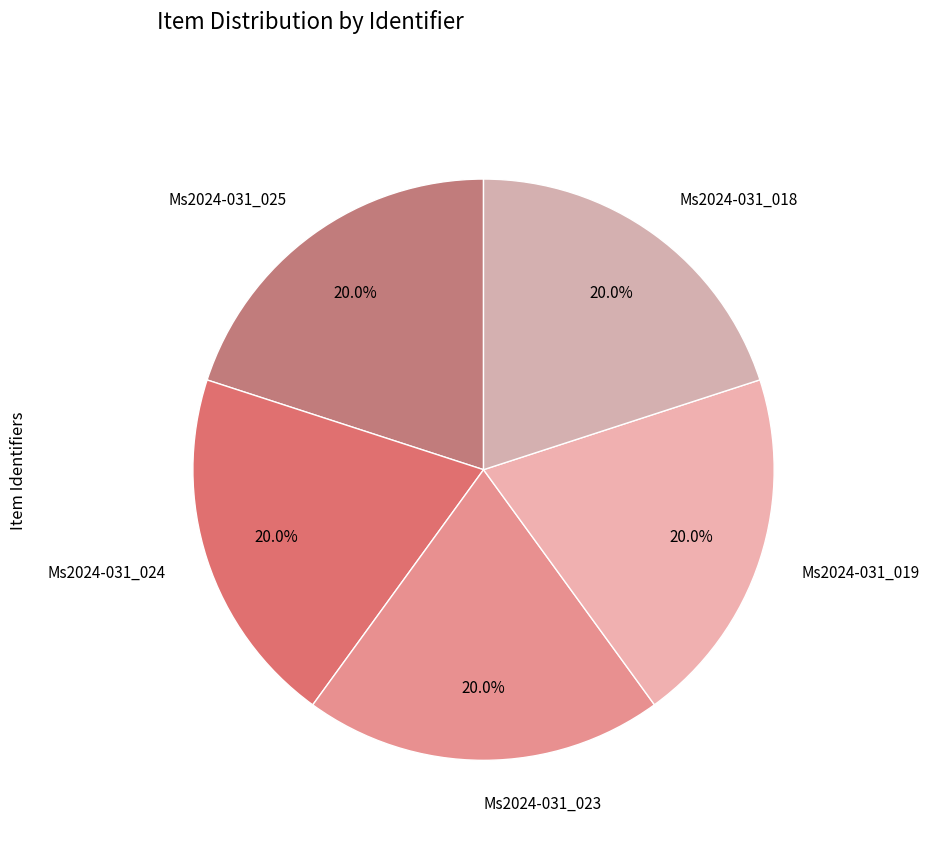

How many slices are in this pie chart?

5